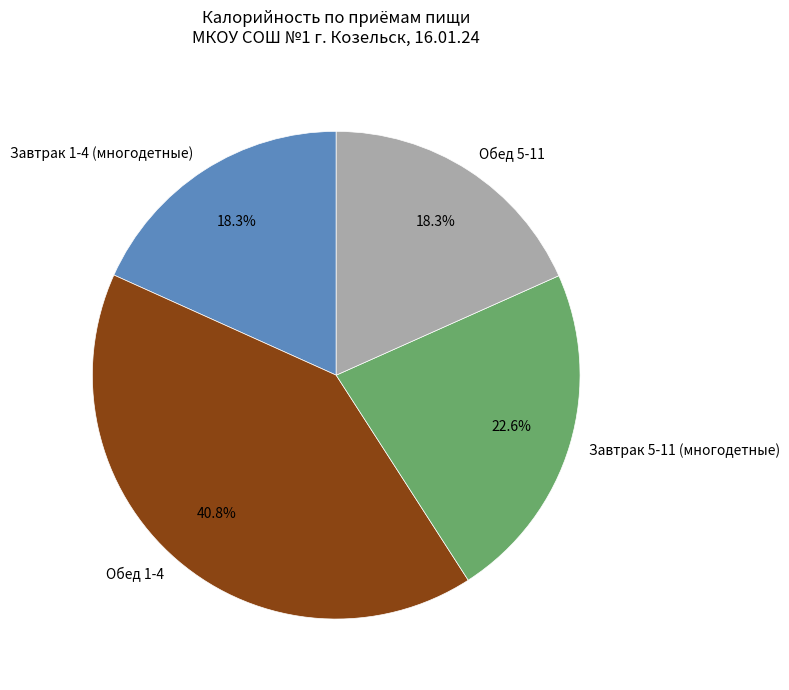

Combined, do Обед 5-11 and Завтрак 5-11 (многодетные) account for over 50%?

No